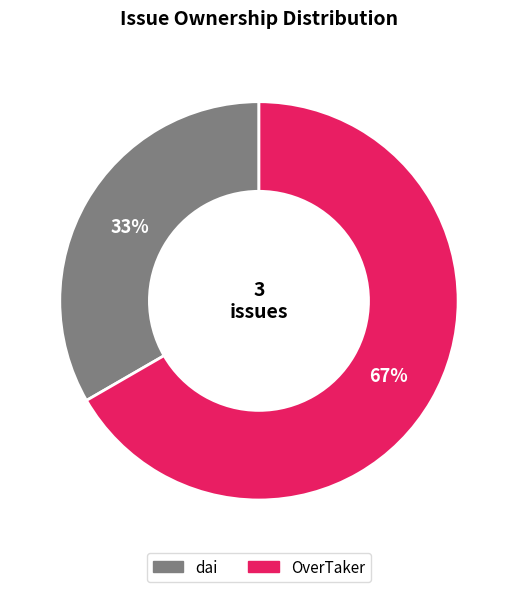

To the nearest percent, what is the average slice percentage?

50%